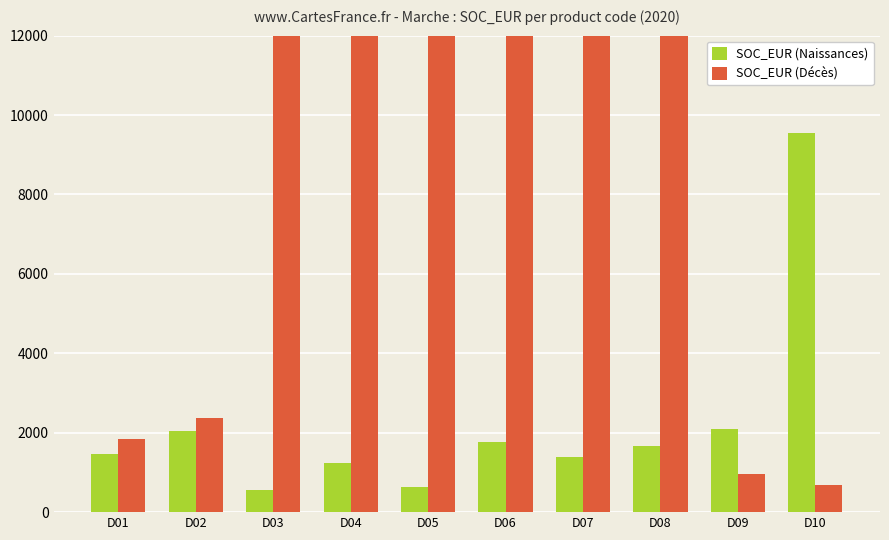

What is the value of the SOC_EUR (Décès) bar at the 10th from the left?

682.7